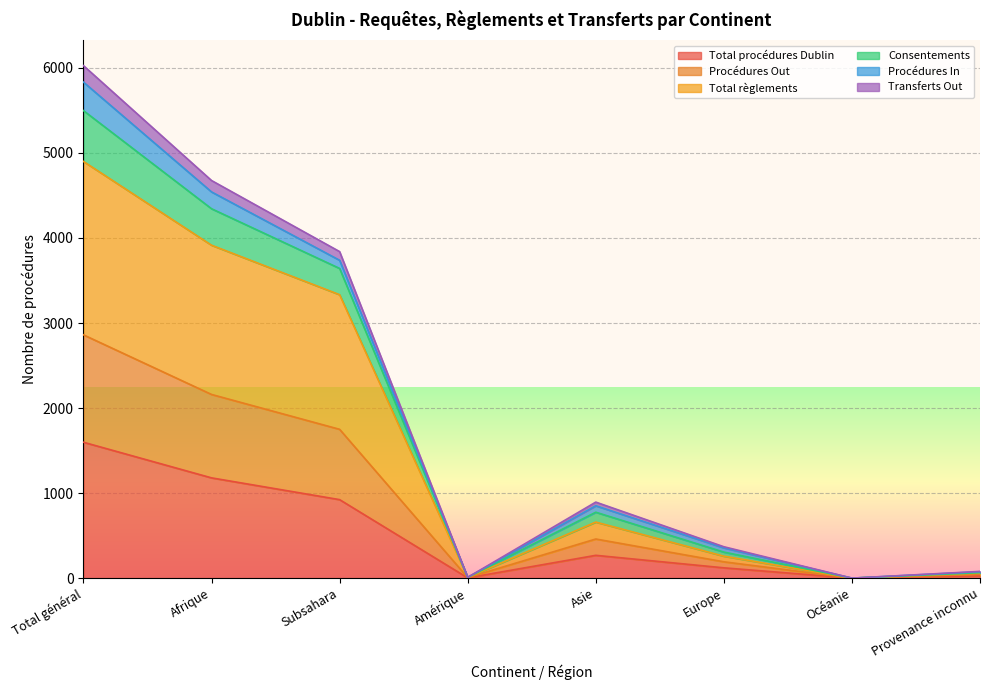

At which label is Transferts Out closest to 3013?

Subsahara